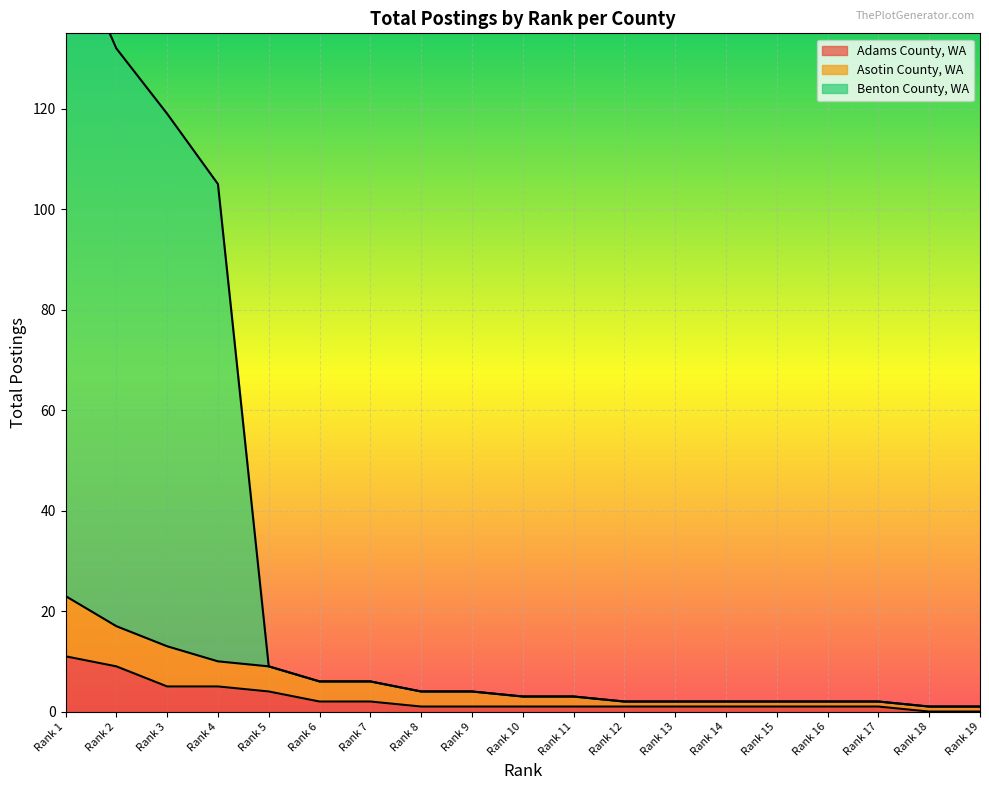

True or false: Asotin County, WA and Benton County, WA intersect in this chart.

False